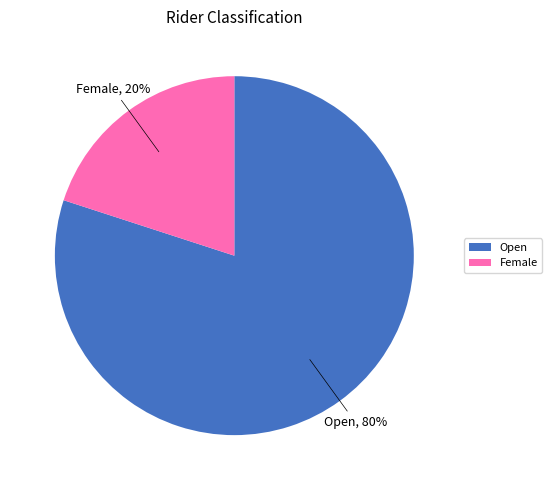

What is the majority slice?

Open